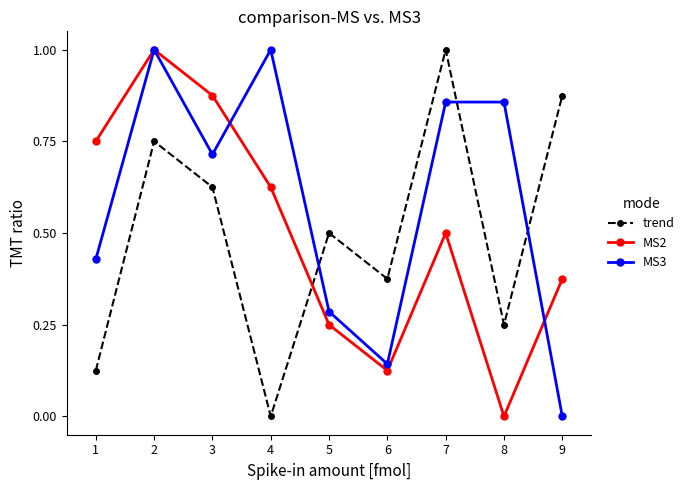

At which category does trend reach its first local valley?

4